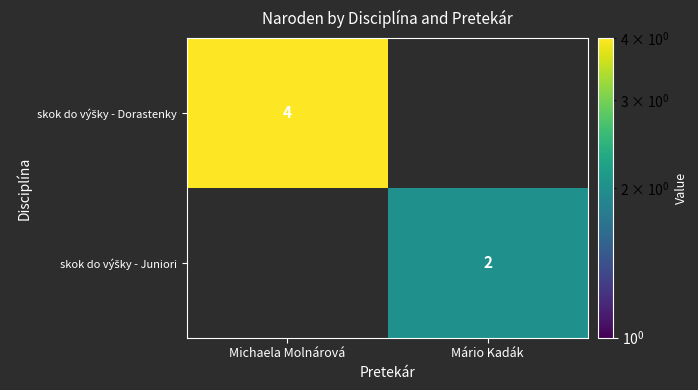

What is the lowest value of the skok do výšky - Dorastenky series?

4.0